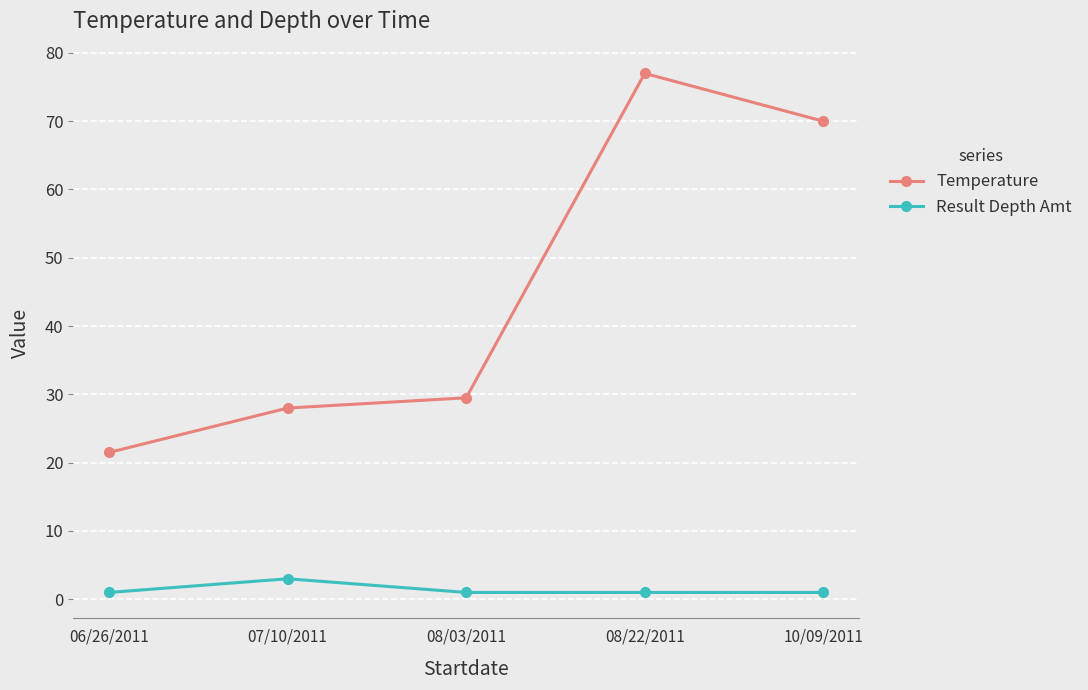

List the series in order of their peak value, highest first.

Temperature, Result Depth Amt